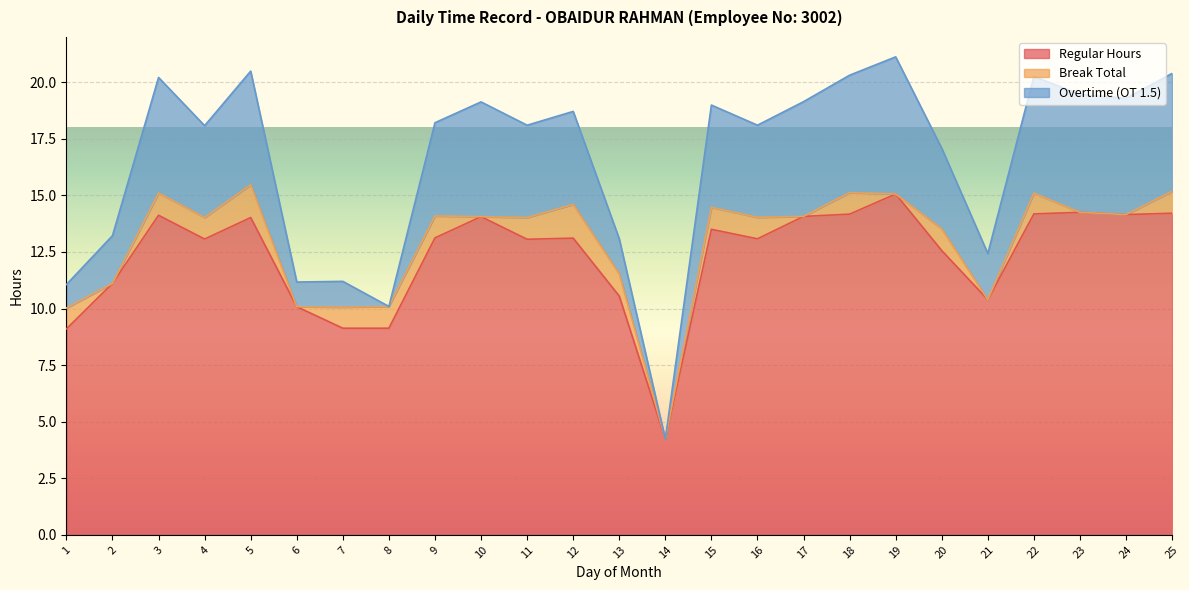

What is the approximate value of Break Total at 13?

1.0